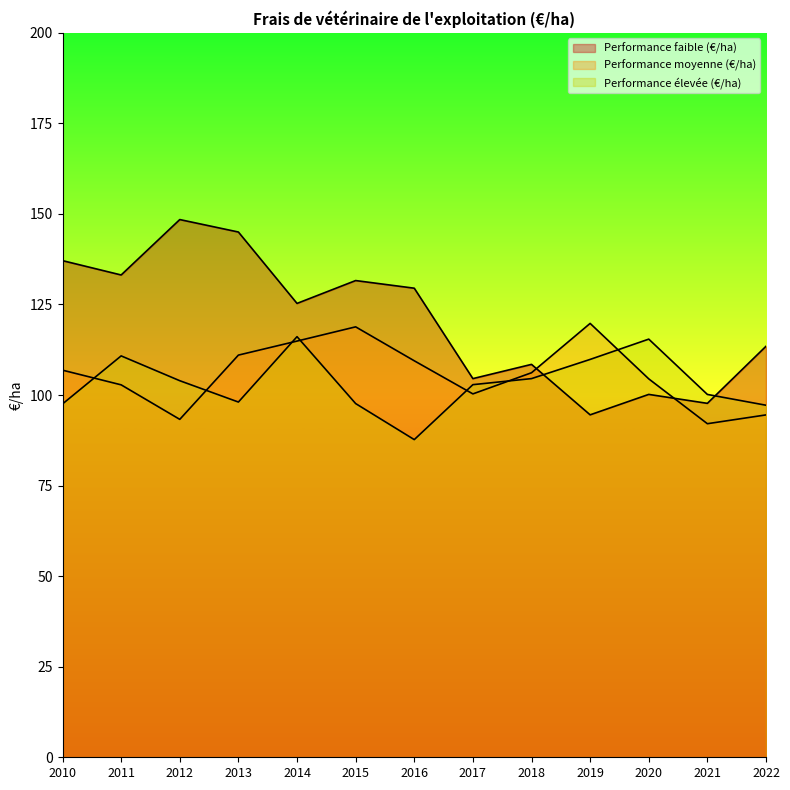

Where is the first local maximum for Performance faible (€/ha)?

2012